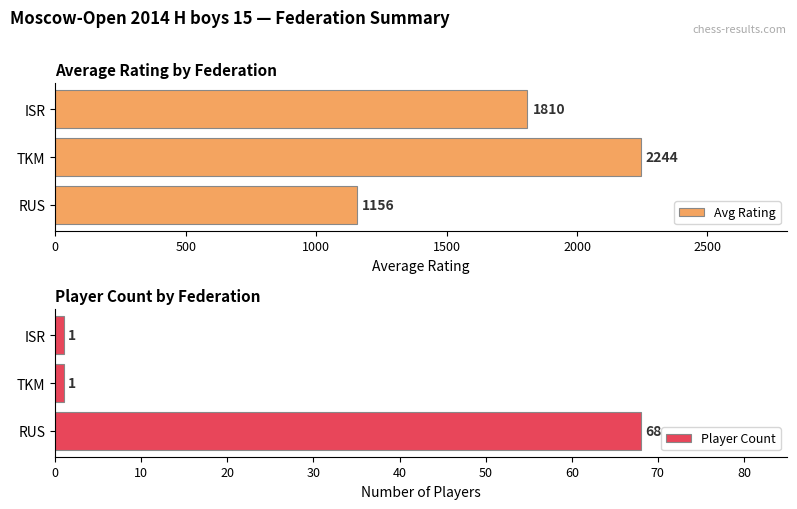

What is the difference between the maximum and second lowest values in the Player Count series?

67